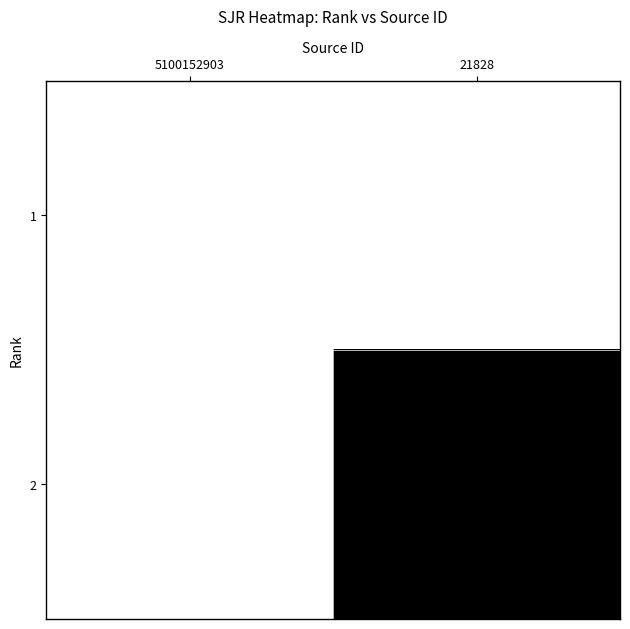

Reading left to right, list all the values displayed in this chart.

1: 5100152903=0	21828=0
2: 5100152903=0	21828=1